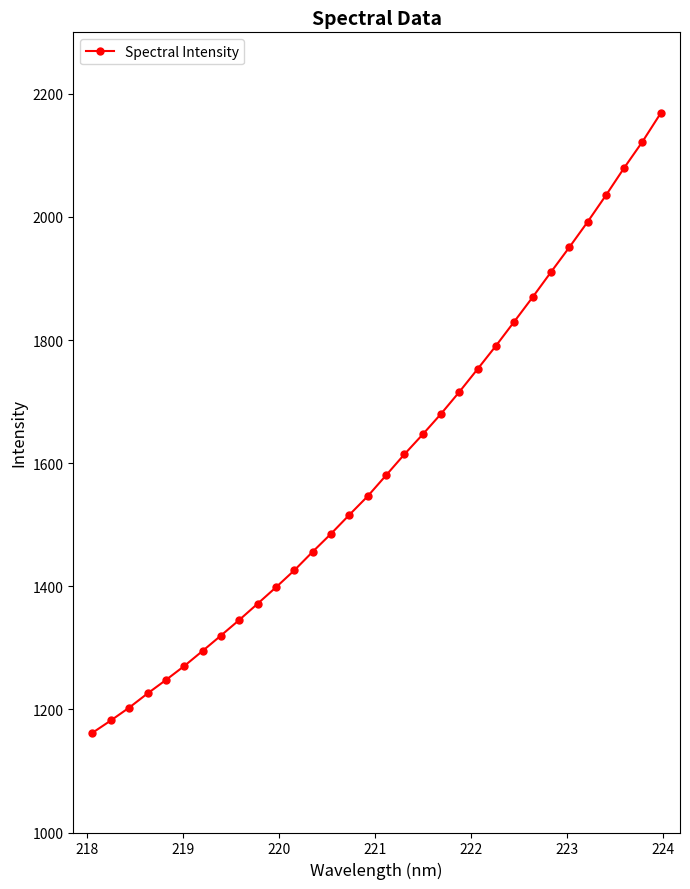

What is the value of the 8th point from the left?

1320.0